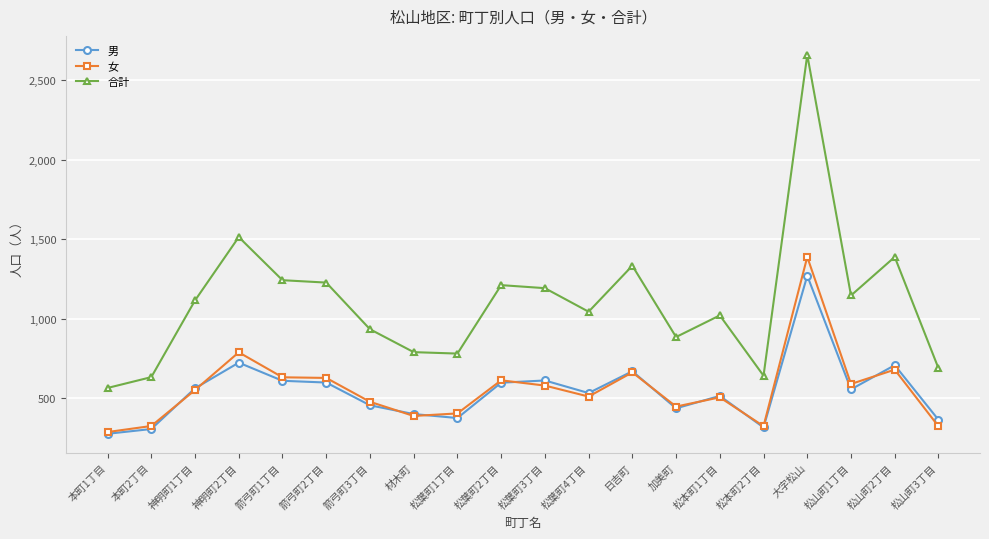

What is the total value across all series at 松山町1丁目?

2292